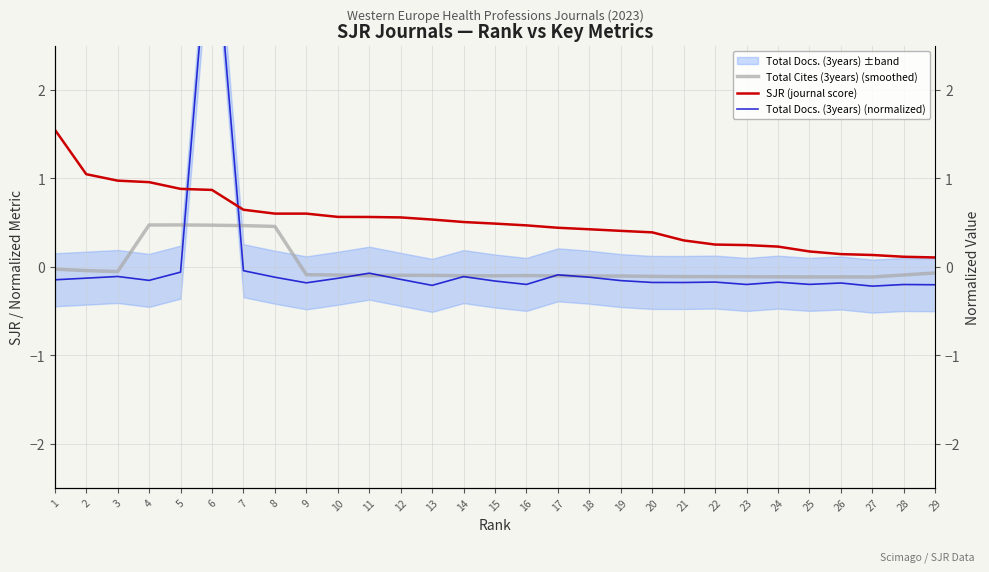

How many values in Total Docs. (3years) (normalized) are below zero?

28